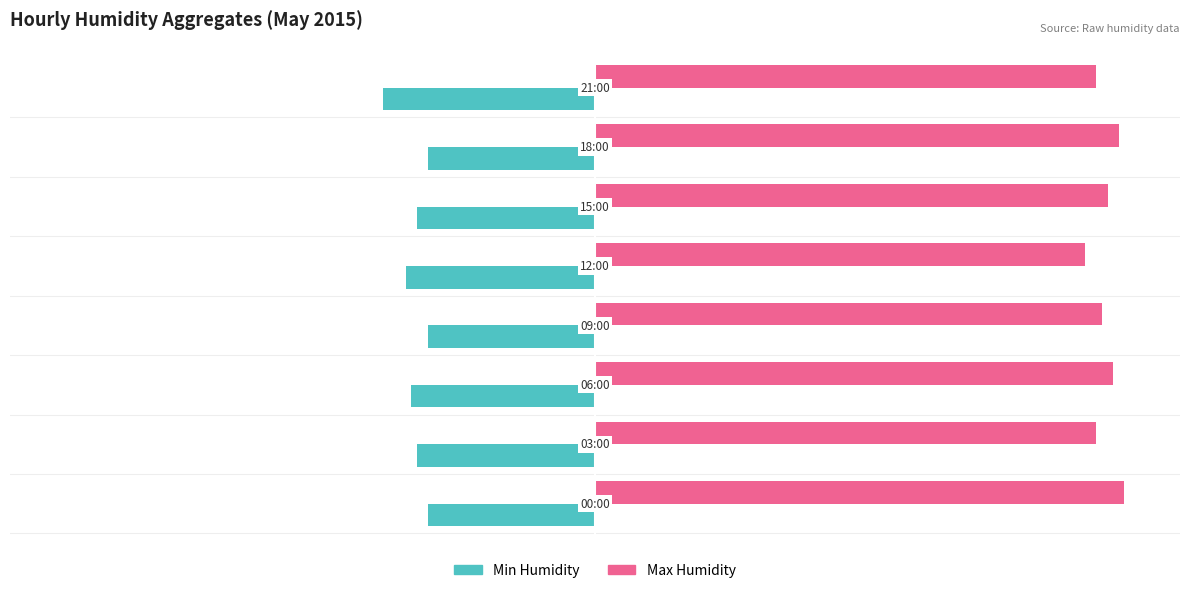

Which series has the largest total across all categories?

Max Humidity